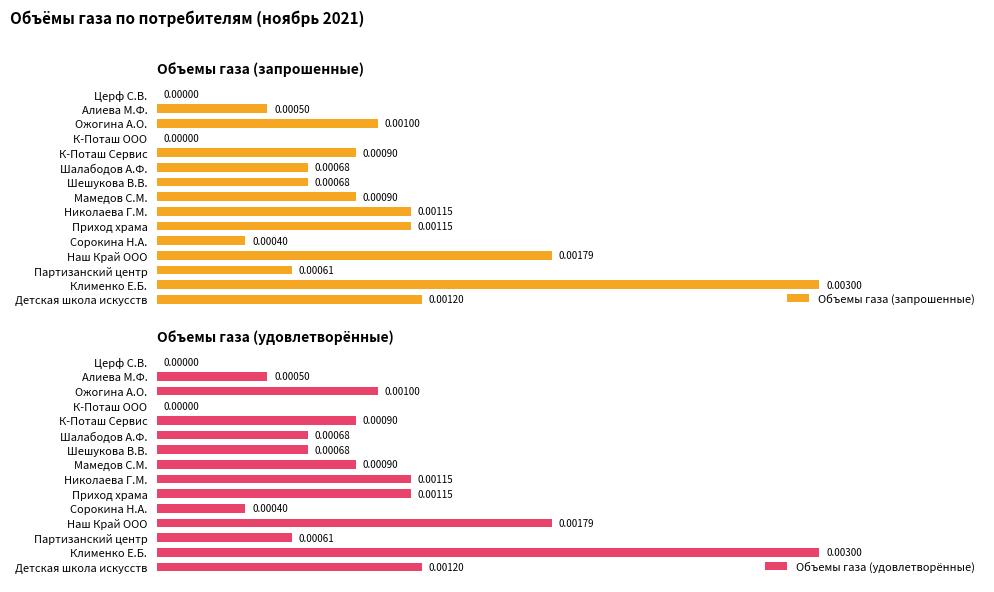

How many Объемы газа (запрошенные) values are between 0 and 1?

15